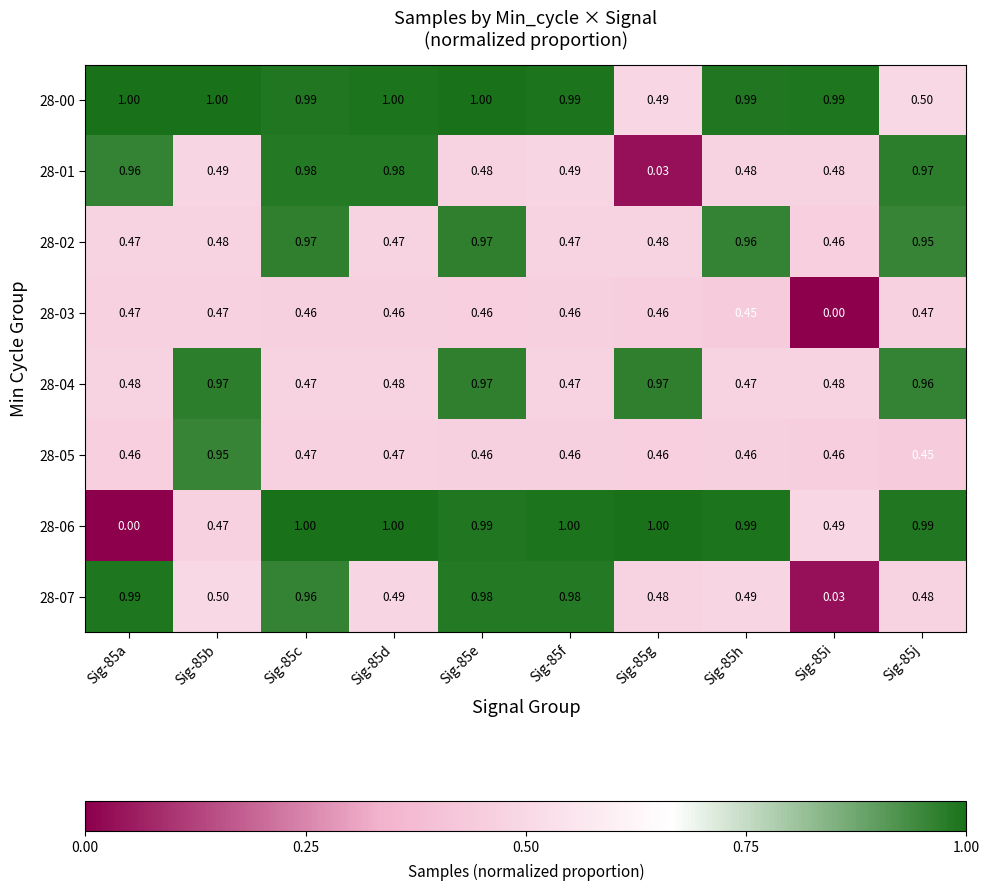

Is the value of 28-07 at Sig-85i greater than the value of 28-02 at Sig-85g?

No